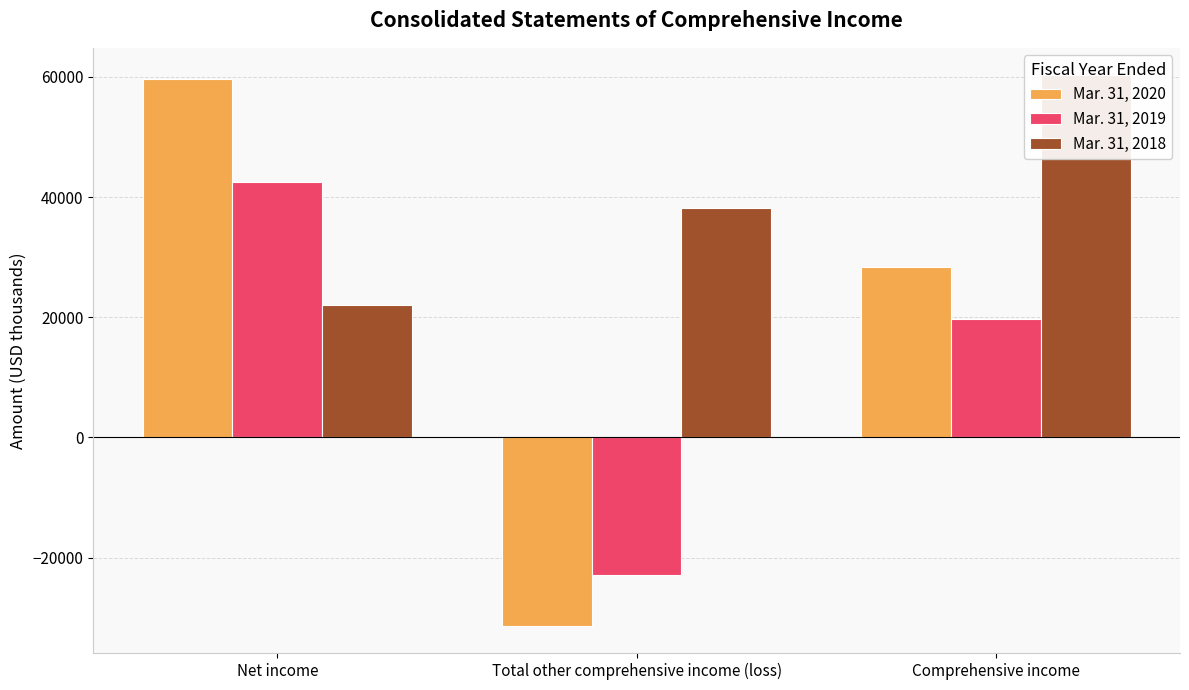

At which label does Mar. 31, 2020 reach its peak?

Net income